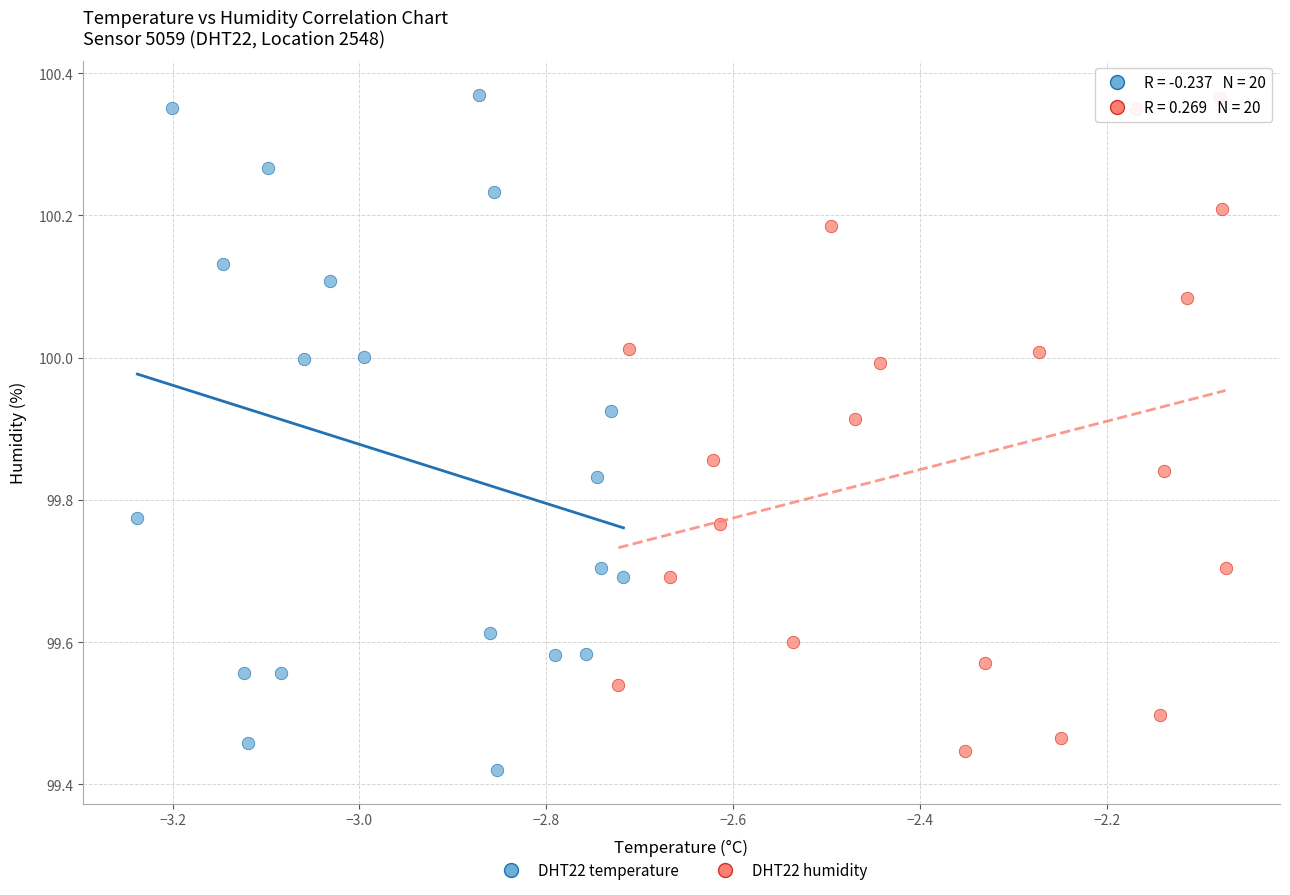

Which series has the largest Y range (max minus min)?

DHT22 temperature